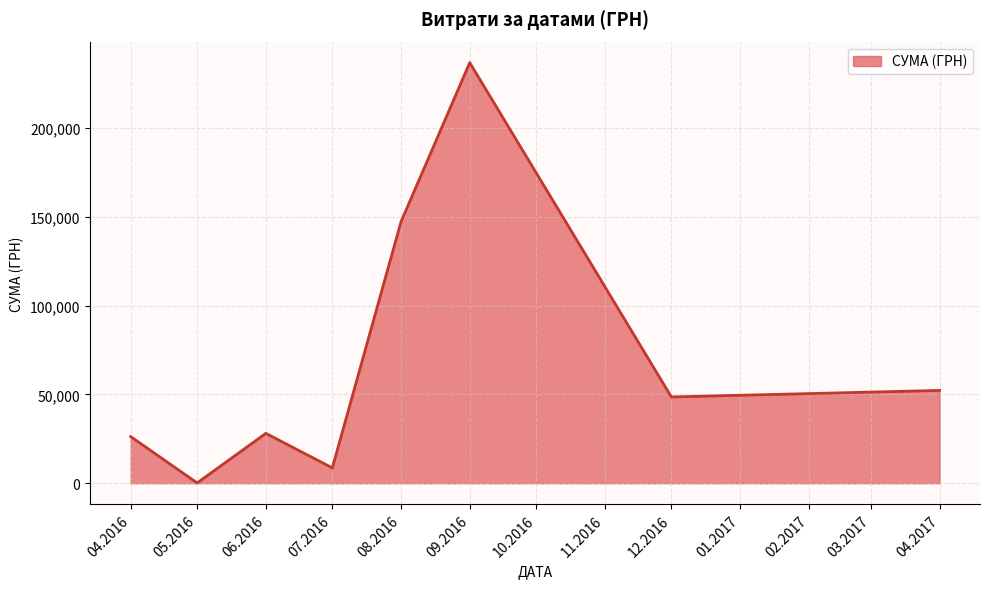

What is the difference between the maximum and minimum values?

236834.7